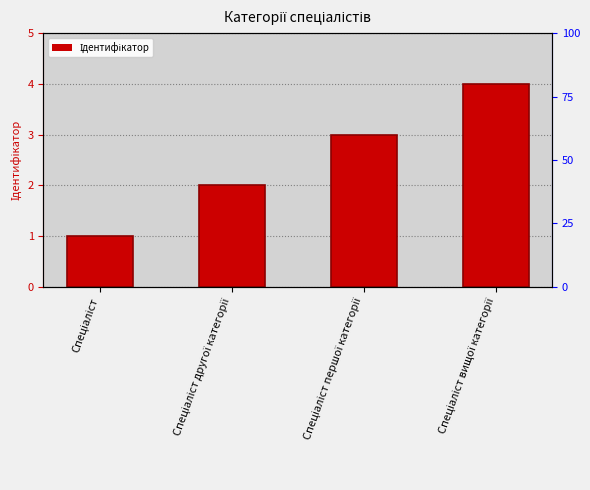

What is the label of the 4th bar from the right?

Спеціаліст